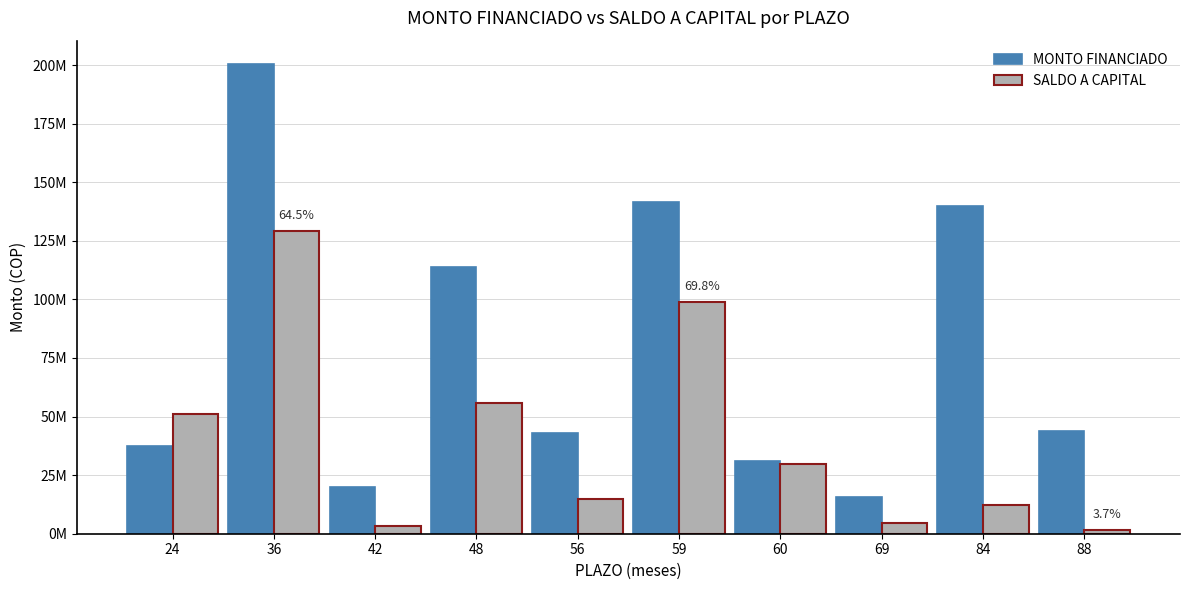

Which category has the lowest value across all series?

88